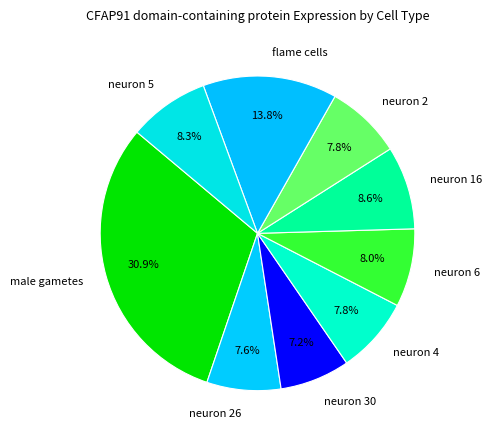

Does any single category account for the majority?

No